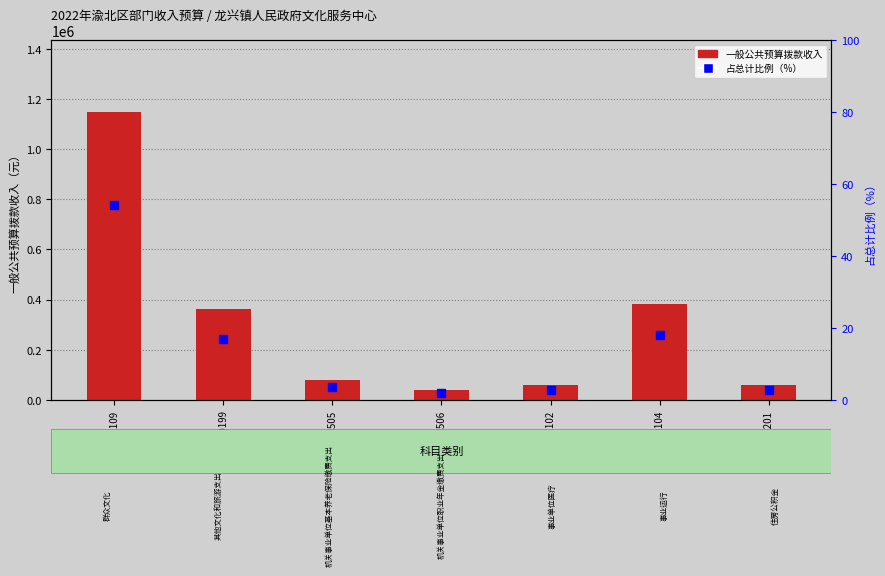

What is the sum of all 一般公共预算拨款收入 values?

2123488.4